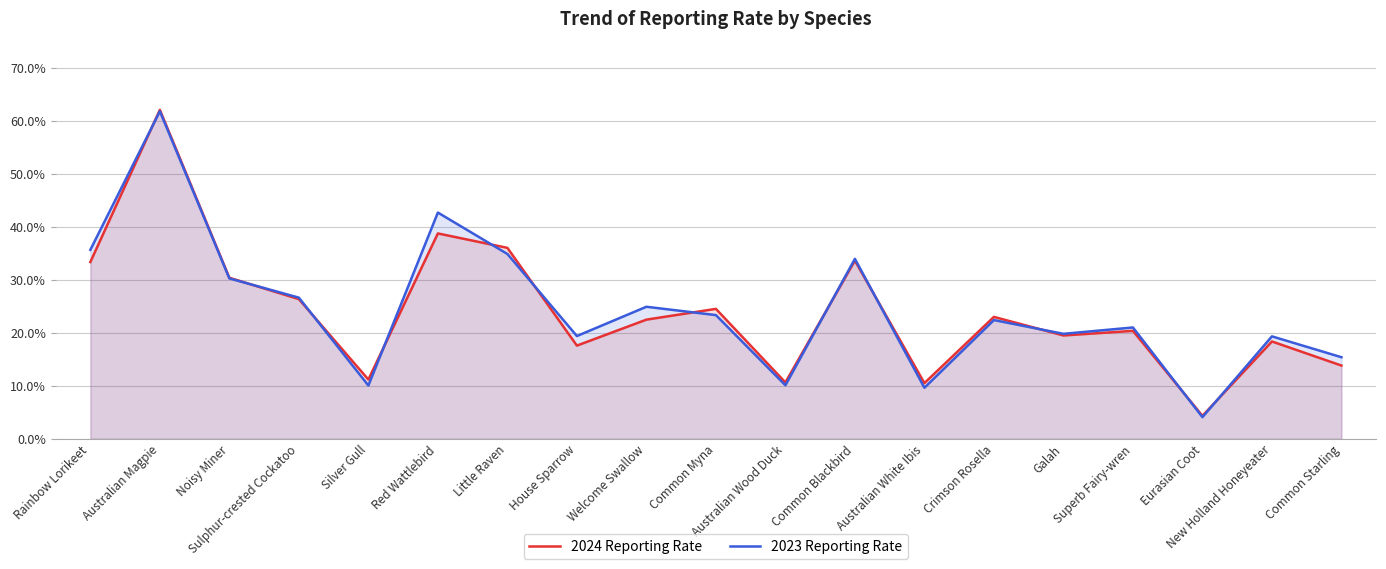

Does the chart display data point markers on the line(s)?

No